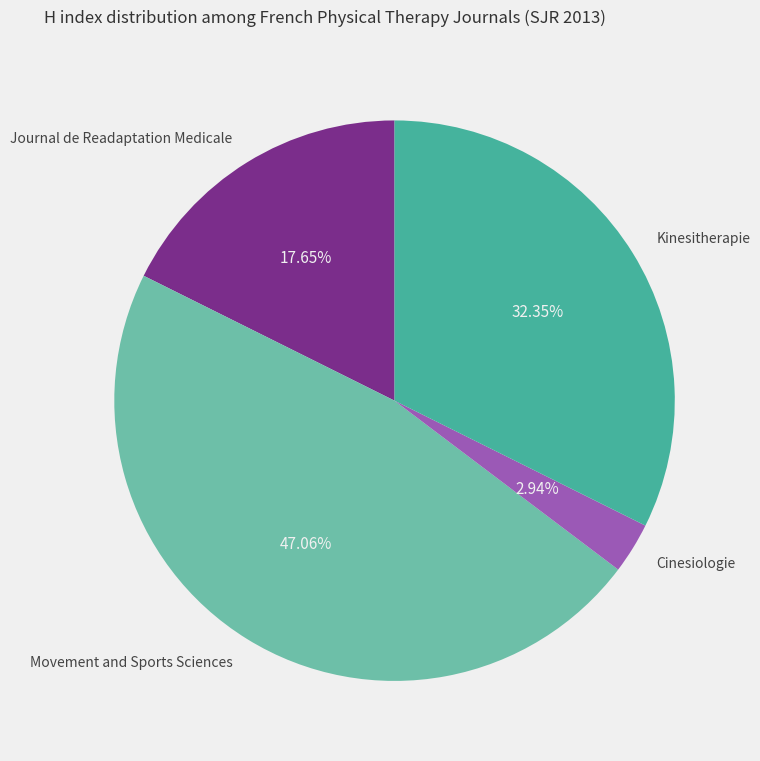

Is the sum of Journal de Readaptation Medicale and Cinesiologie greater than half?

No